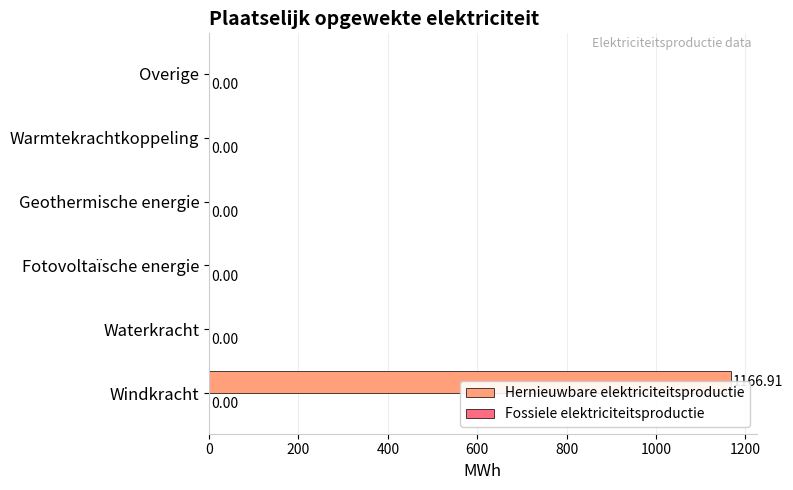

Which series has the largest range (max minus min)?

Hernieuwbare elektriciteitsproductie